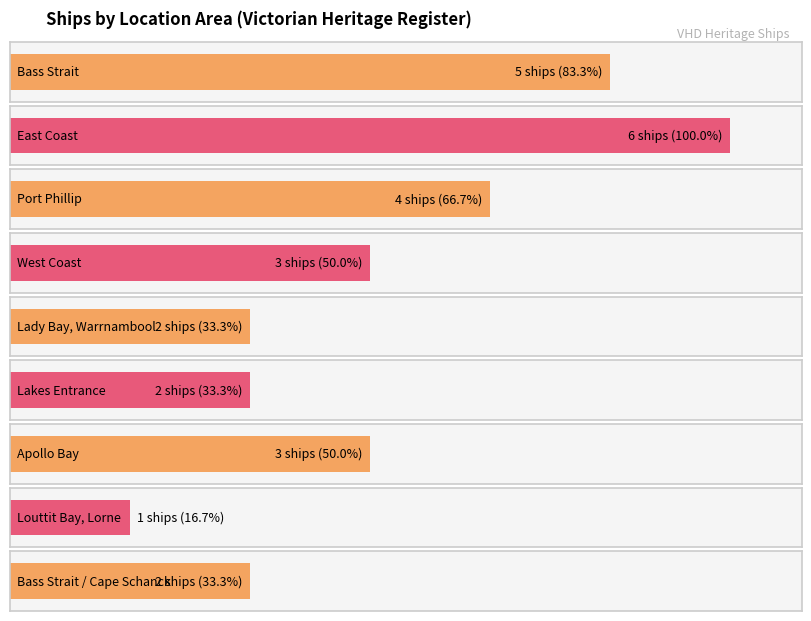

Are the bars horizontal?

Yes